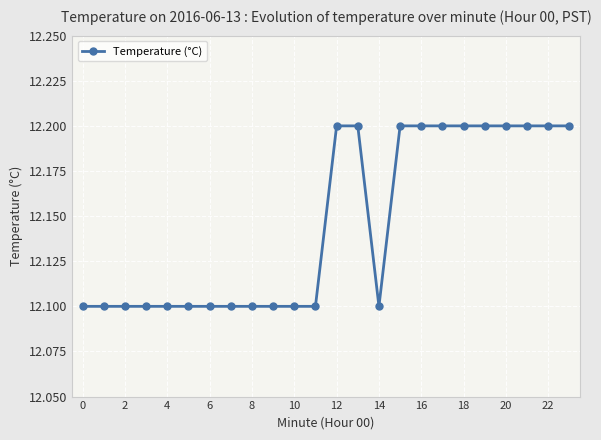

What is the difference between the maximum and second lowest values?

0.1